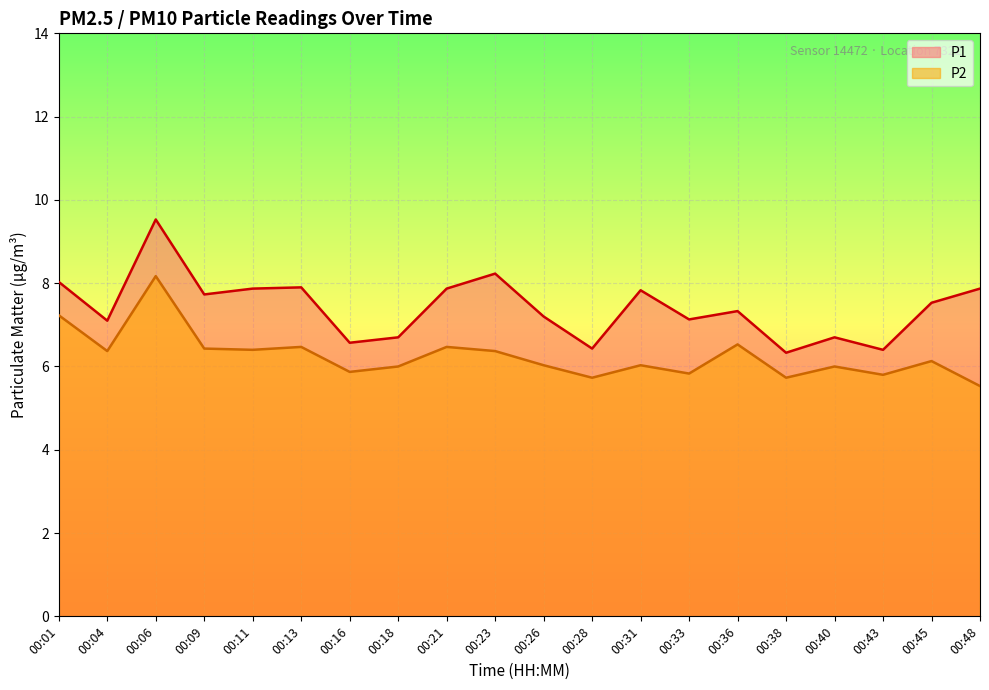

What is the minimum value shown in the chart?

5.5